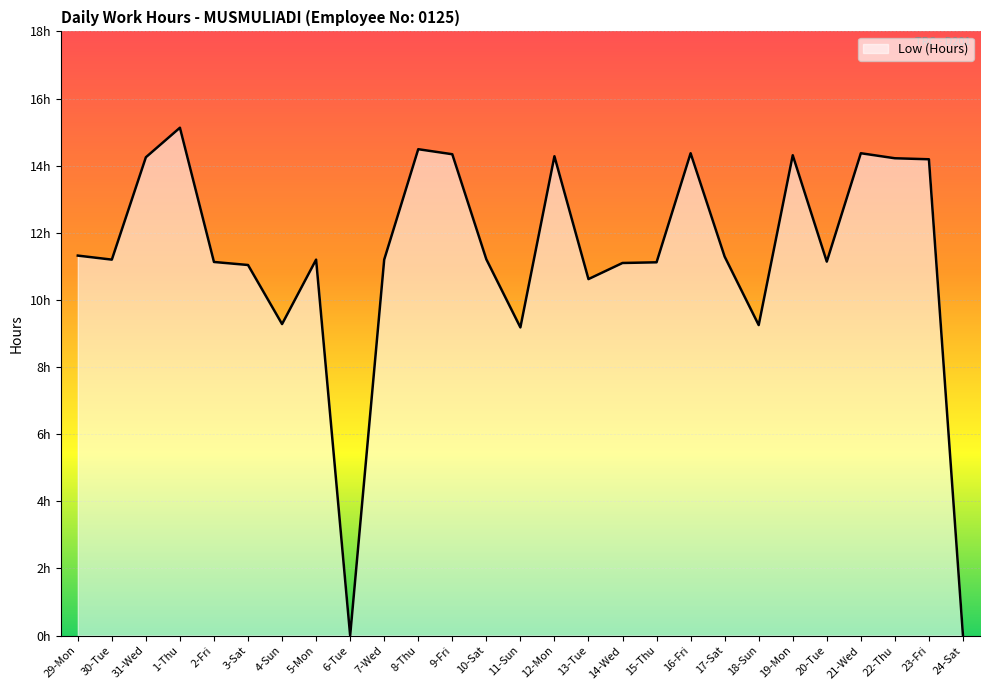

True or false: the data has more than 2 interior local peaks.

True